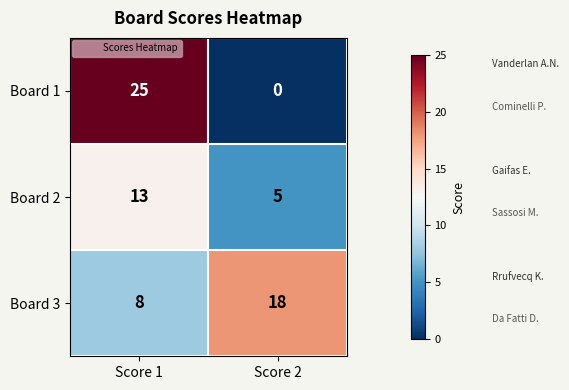

What is the sum of all Board 1 values?

25